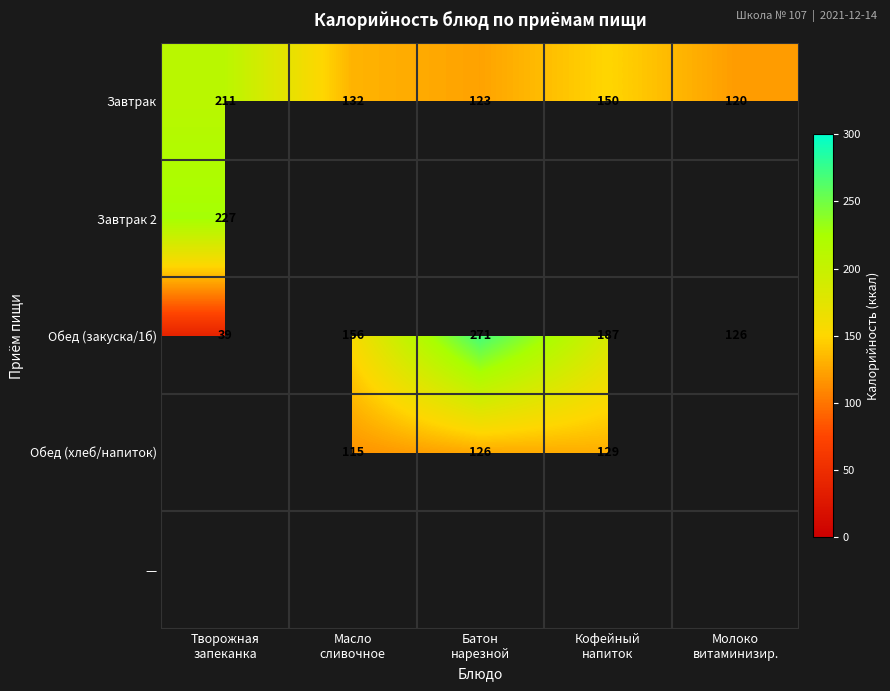

What is the difference between the maximum and minimum values in the Завтрак series?

91